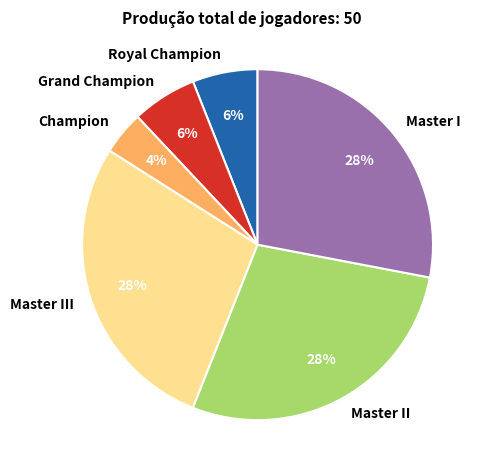

What is the ratio of the value at Master I to the value at Grand Champion?

4.7